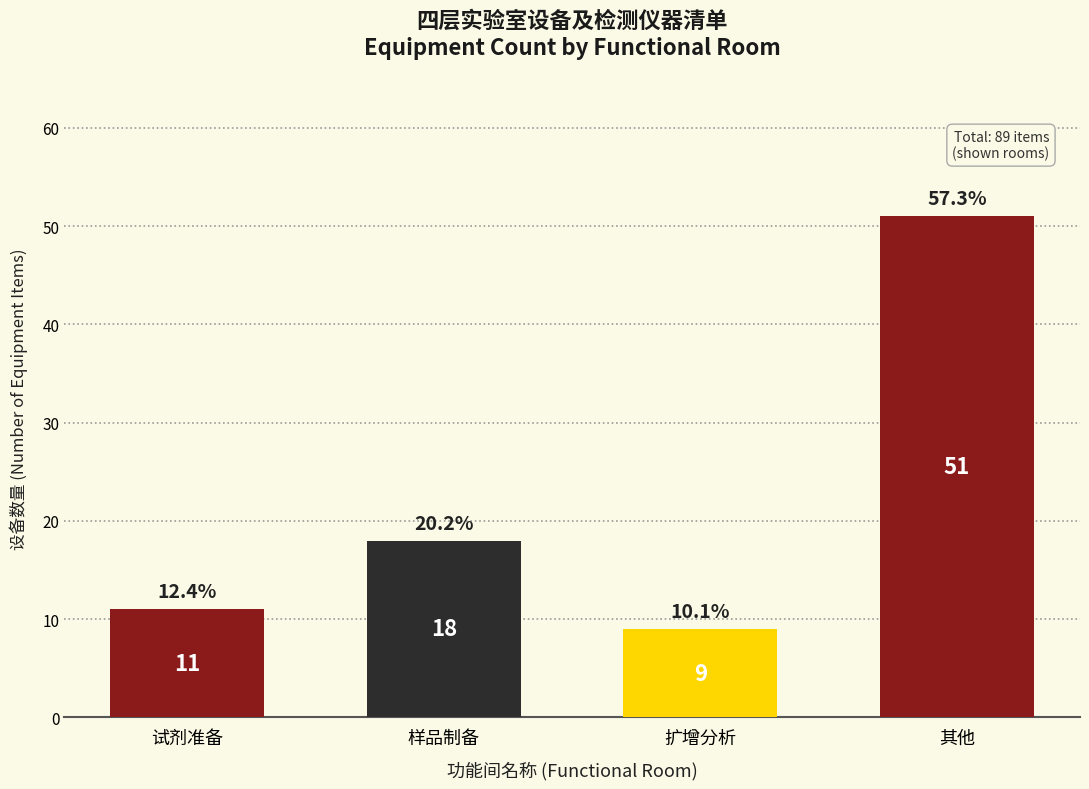

Reading left to right, transcribe all the data shown in this chart.

11	18	9	51